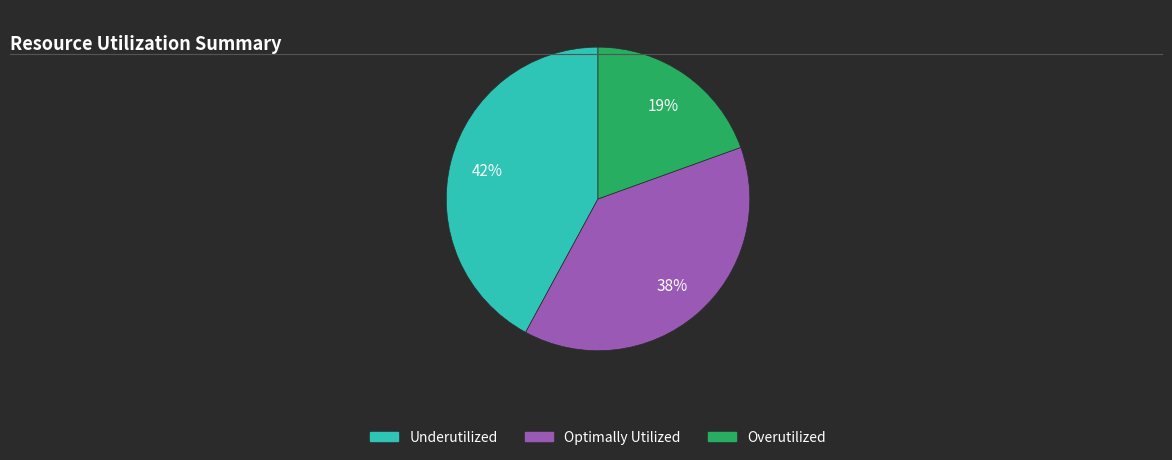

Does any single category account for the majority?

No